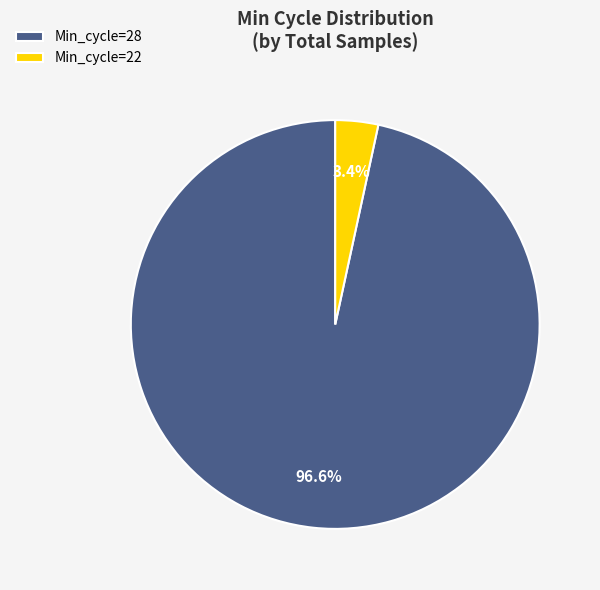

Is there a majority slice in this chart?

Yes